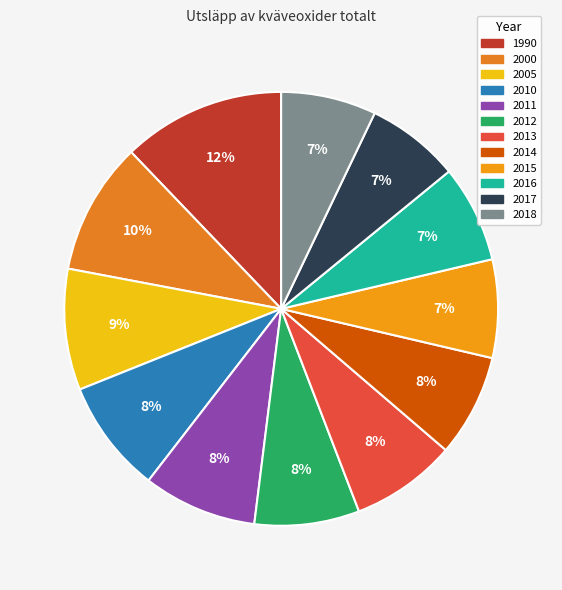

Count the number of slices in the pie.

12